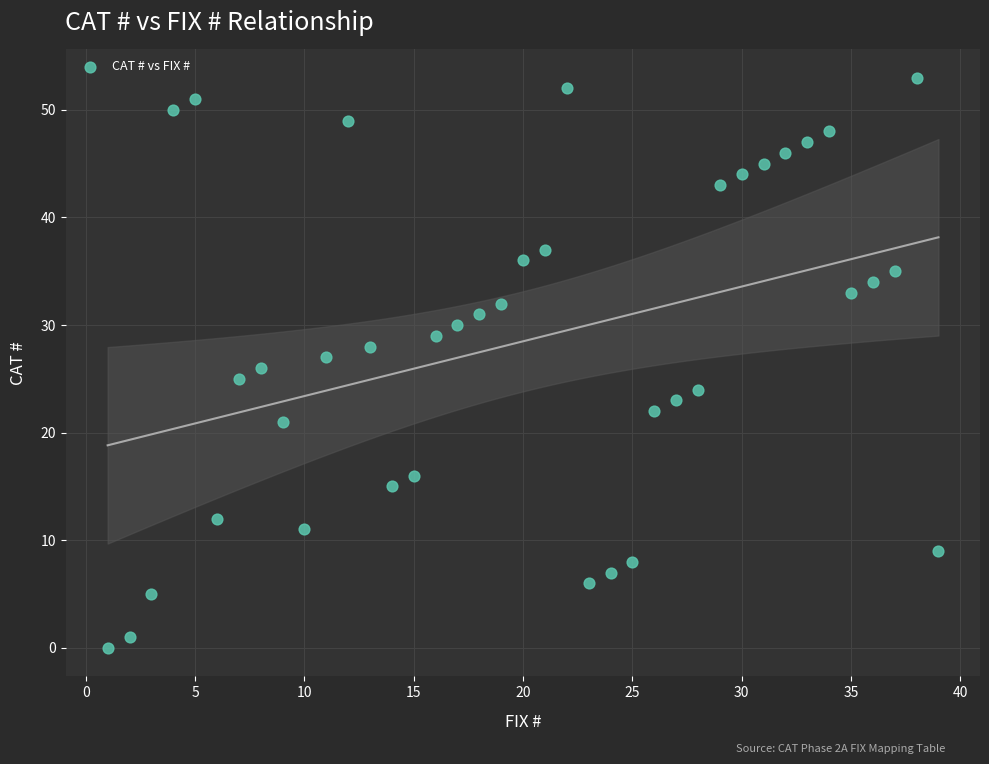

What is the range of Y values (max minus min)?

53